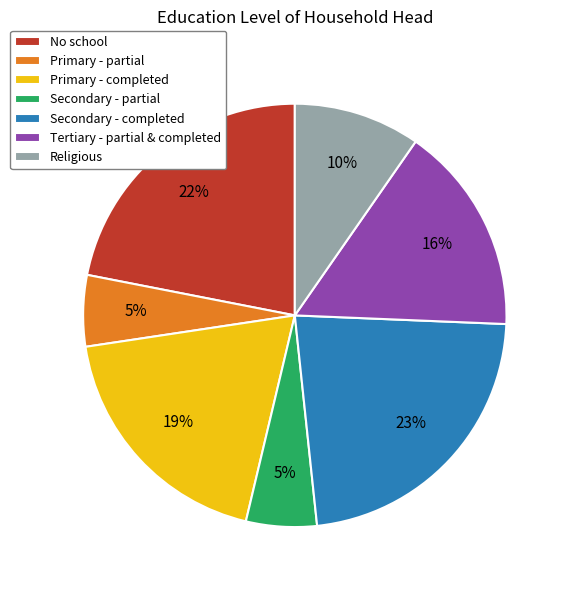

Do Secondary - completed and Religious together represent more than half of the pie?

No